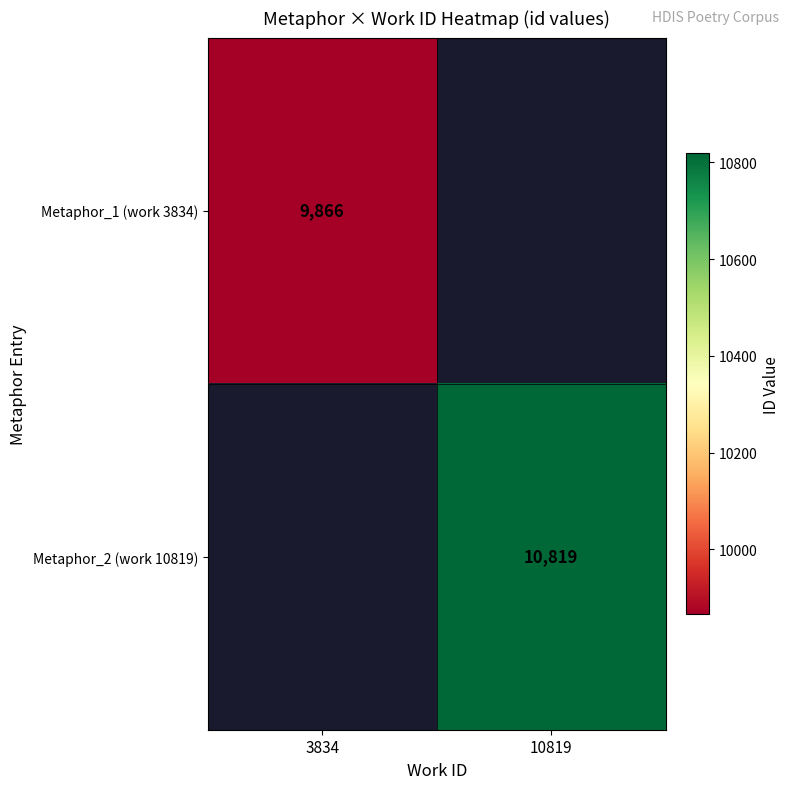

Is it true that Metaphor_2 (work 10819) equals 10819 at 10819?

True